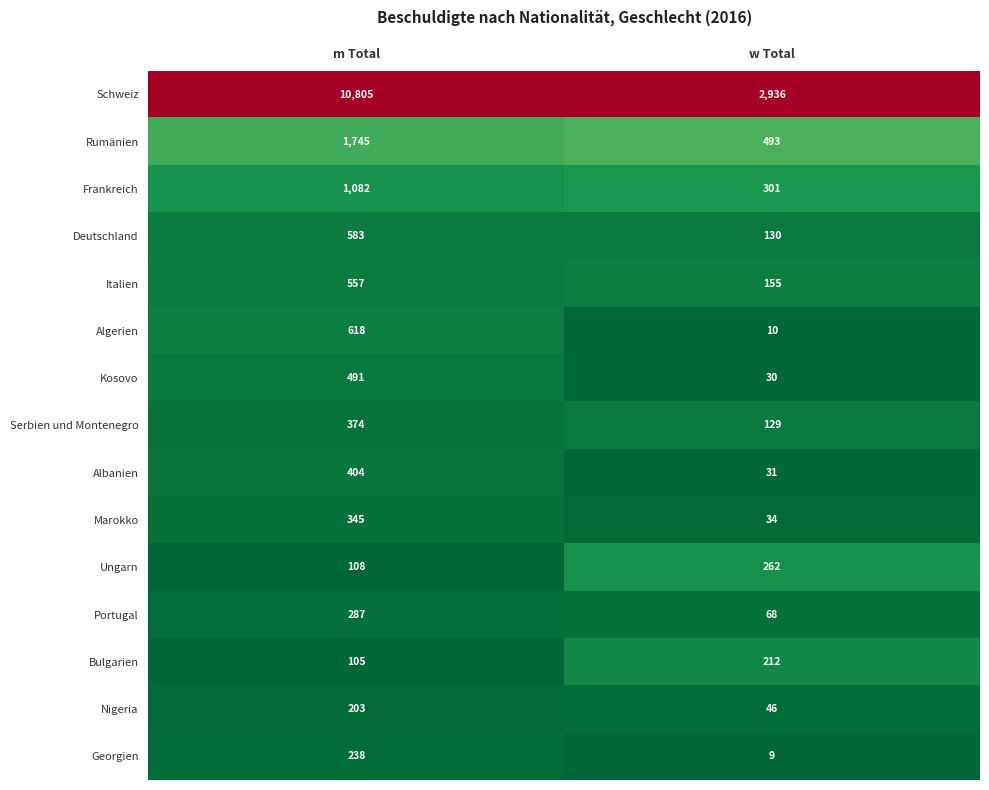

Is the value of Marokko at m Total greater than the value of Algerien at w Total?

Yes